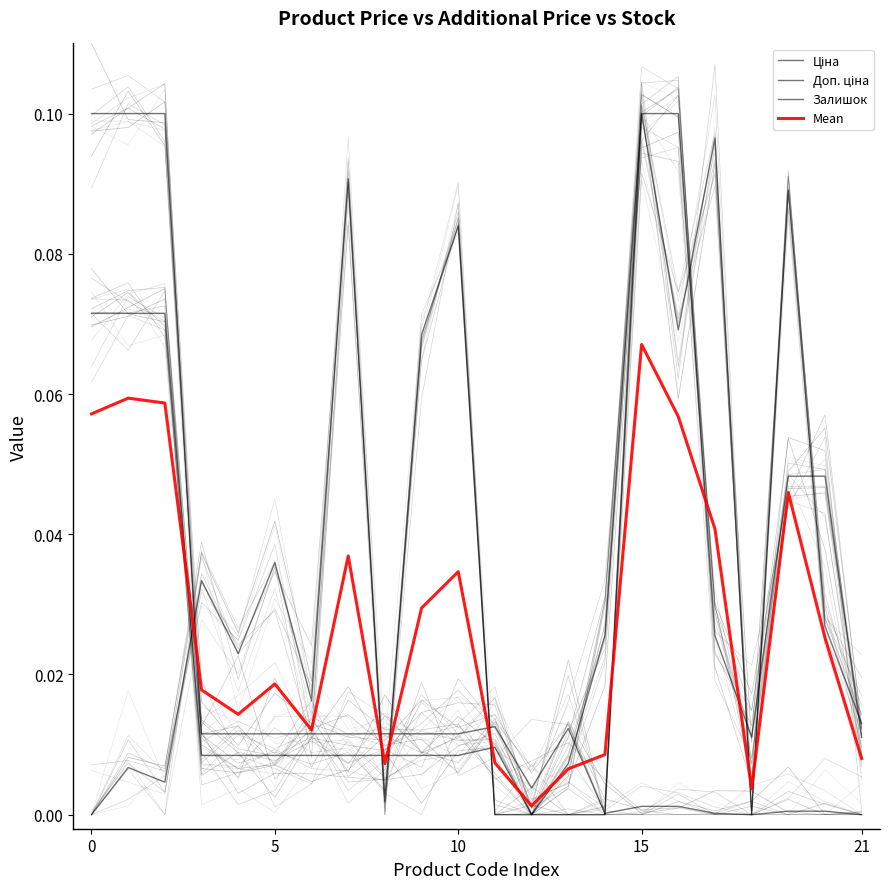

Which series ends up on top after the final intersection of Ціна and Залишок?

Залишок